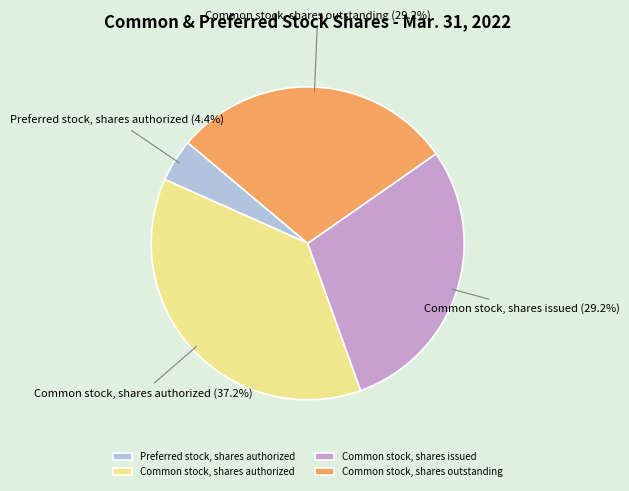

How many slices are in this pie chart?

4